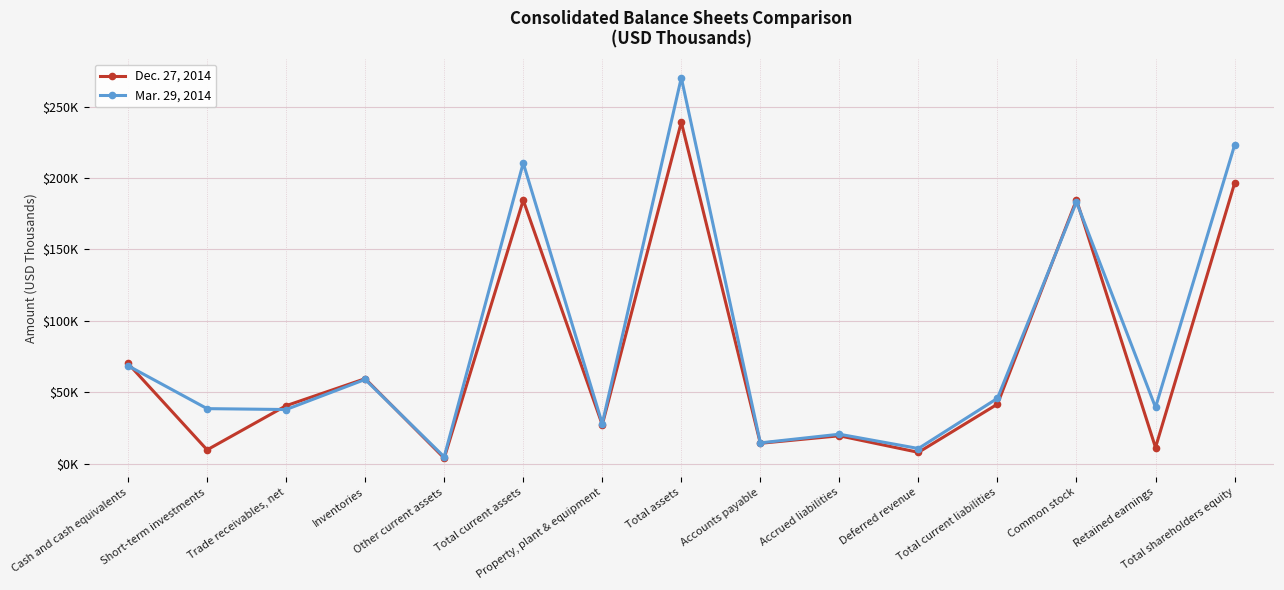

Does the chart have visible grid lines?

Yes